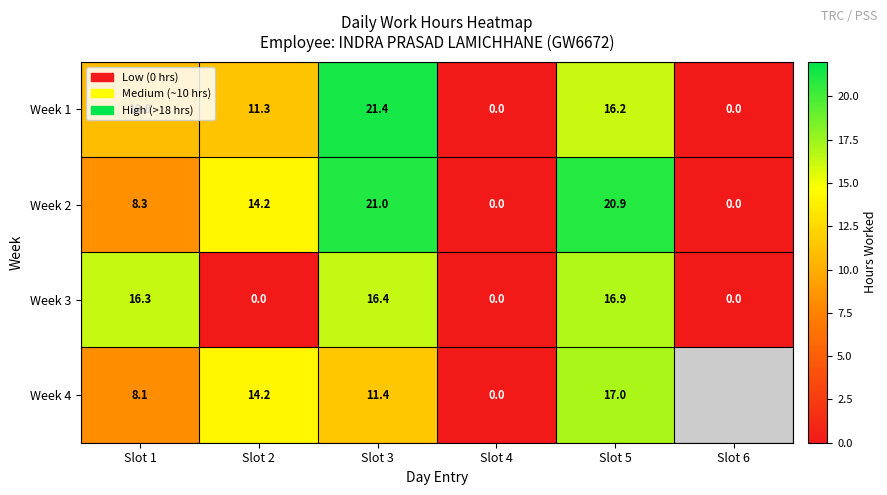

The Week 4 series shows 11.4 at Slot 3. True or false?

True